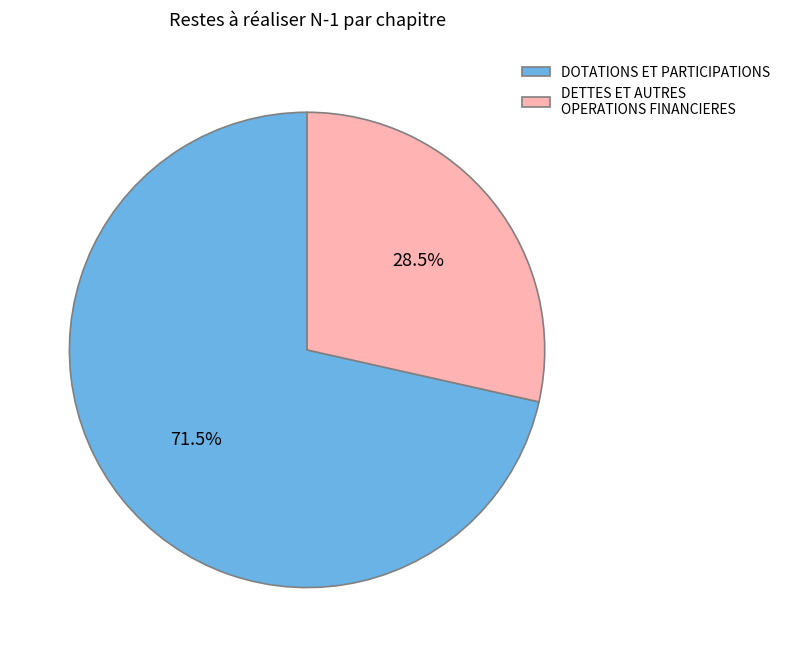

To the nearest percent, what is the difference between the largest and smallest slice percentages?

43%